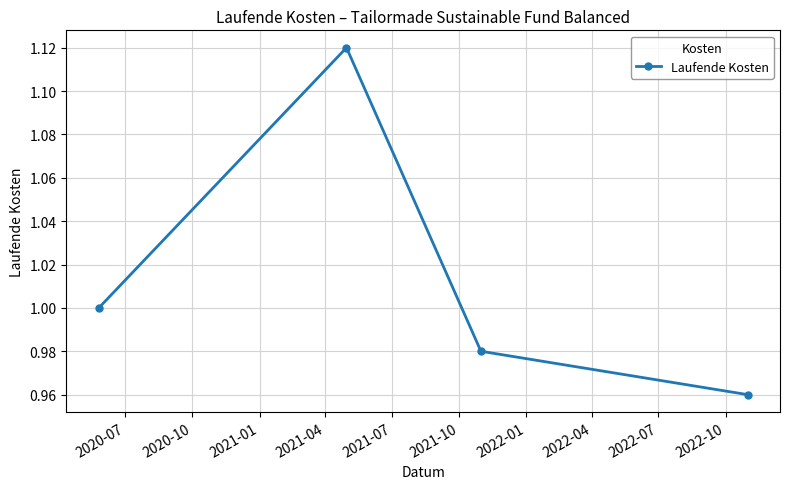

What is the sum of all values?

4.1